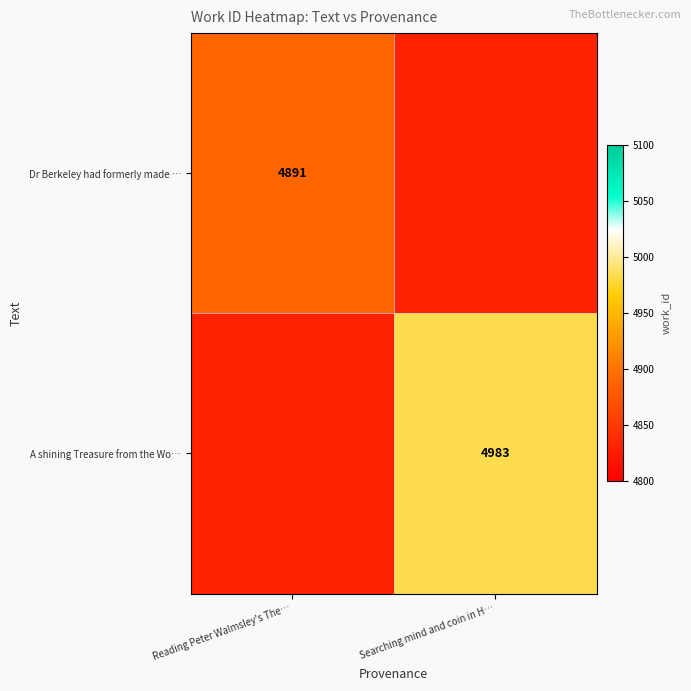

True or false: A shining Treasure from the Wo… has a value of 8116.3 at Searching mind and coin in H….

False